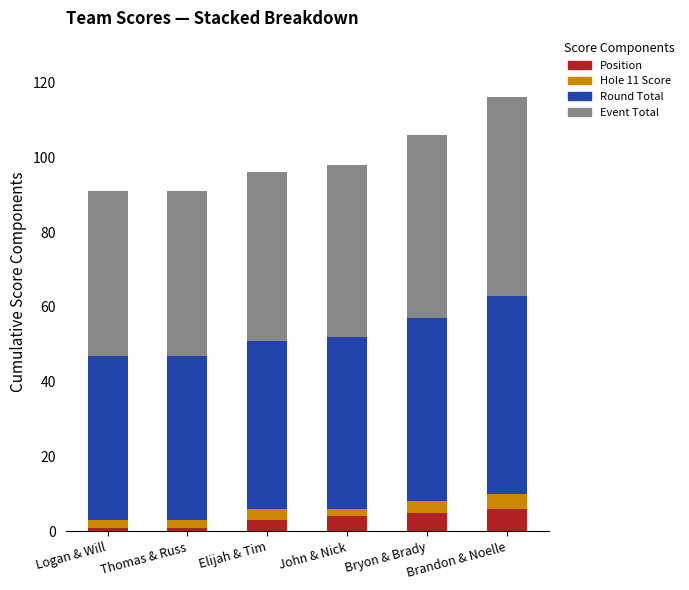

What is the total value across all series at Bryon & Brady?

106